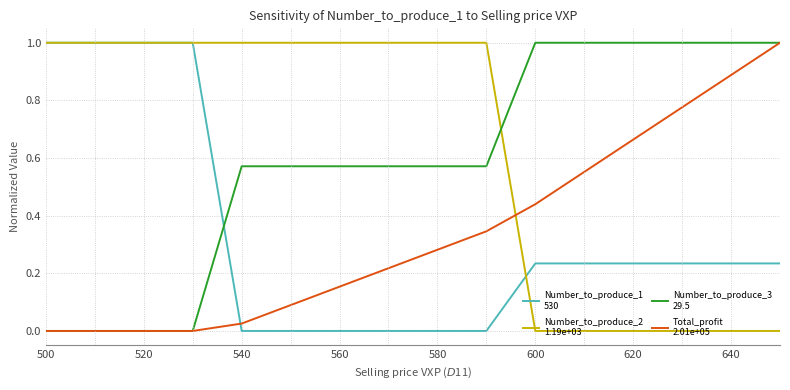

What is the maximum value shown in the chart?

1.0